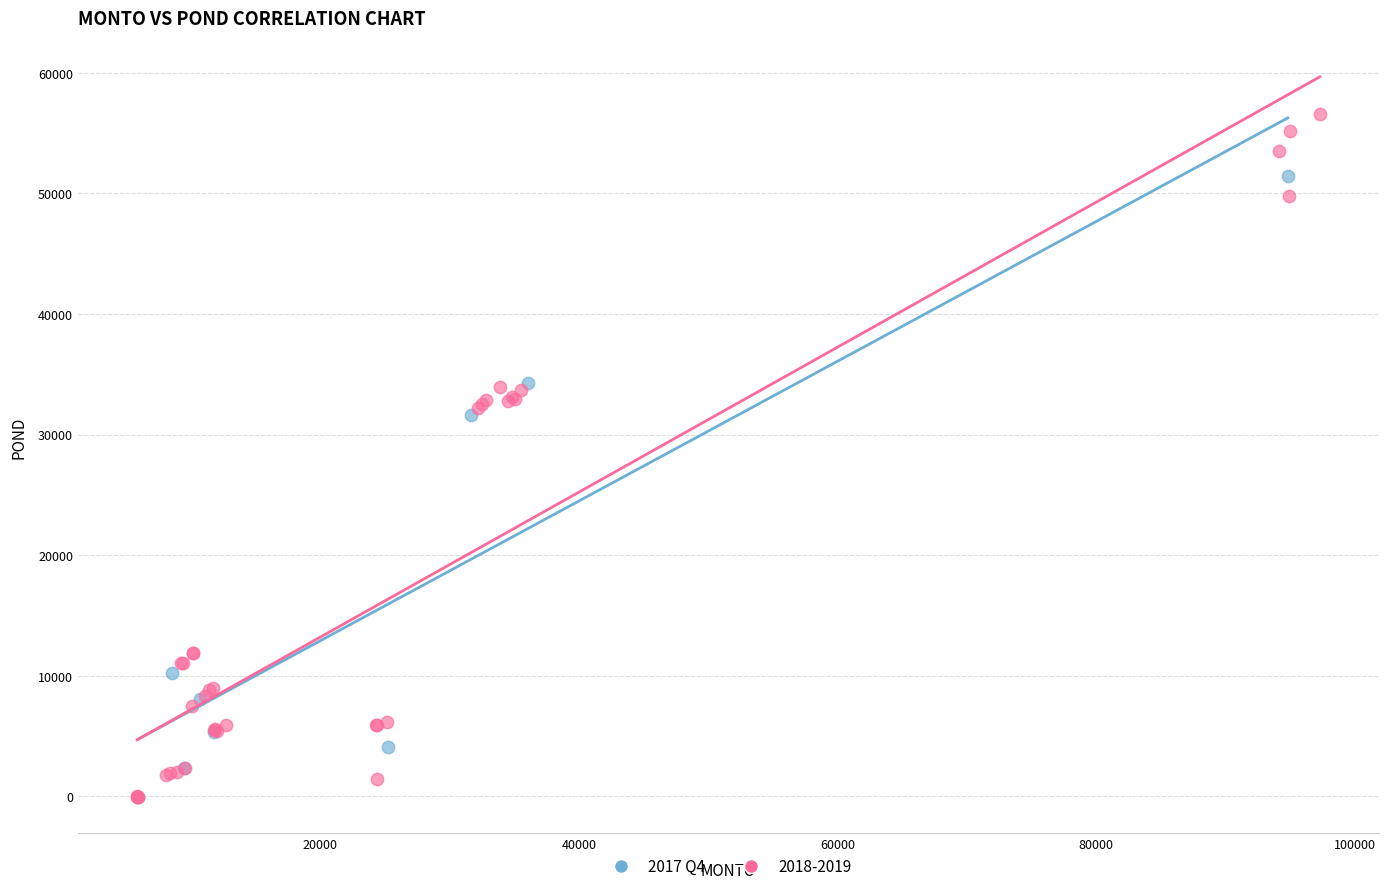

Which series has the largest Y range (max minus min)?

2018-2019